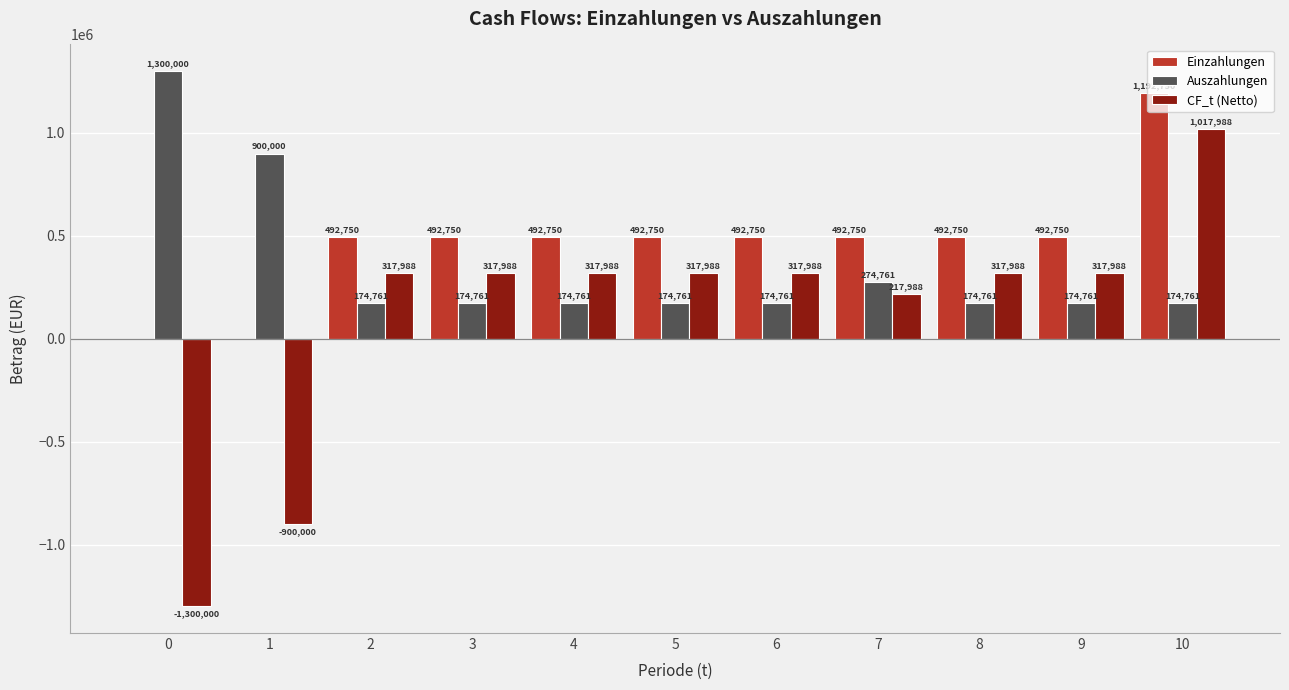

Count the number of data series in this chart.

3